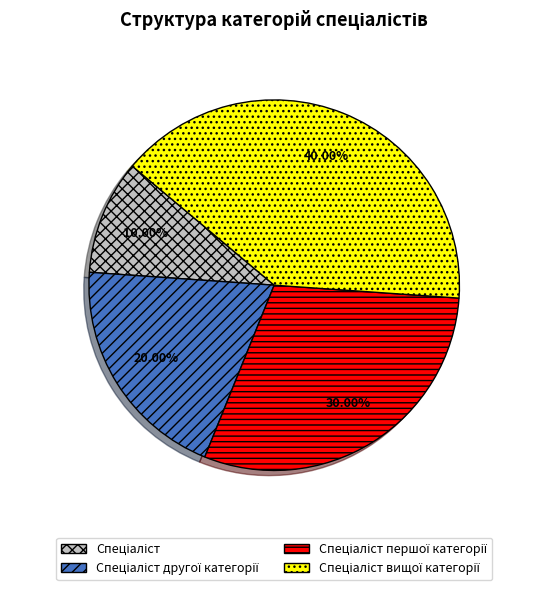

Is there a majority slice in this chart?

No